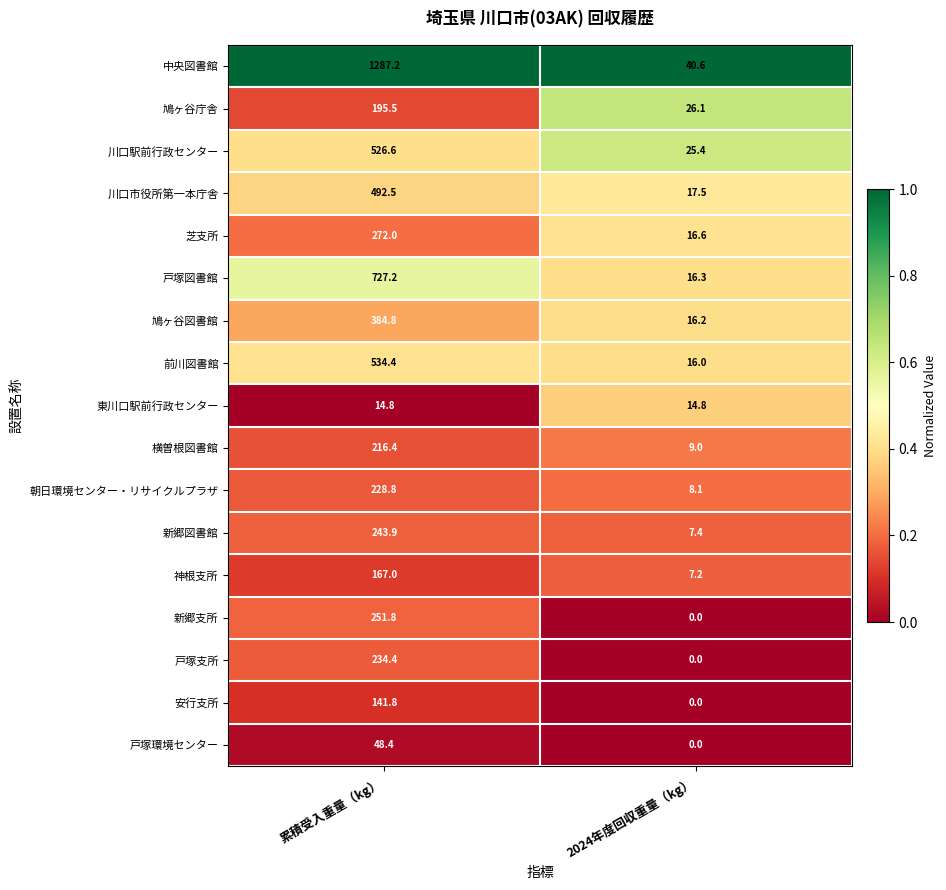

The value of 鳩ヶ谷庁舎 at 累積受入重量（kg） is 261.2. True or false?

False